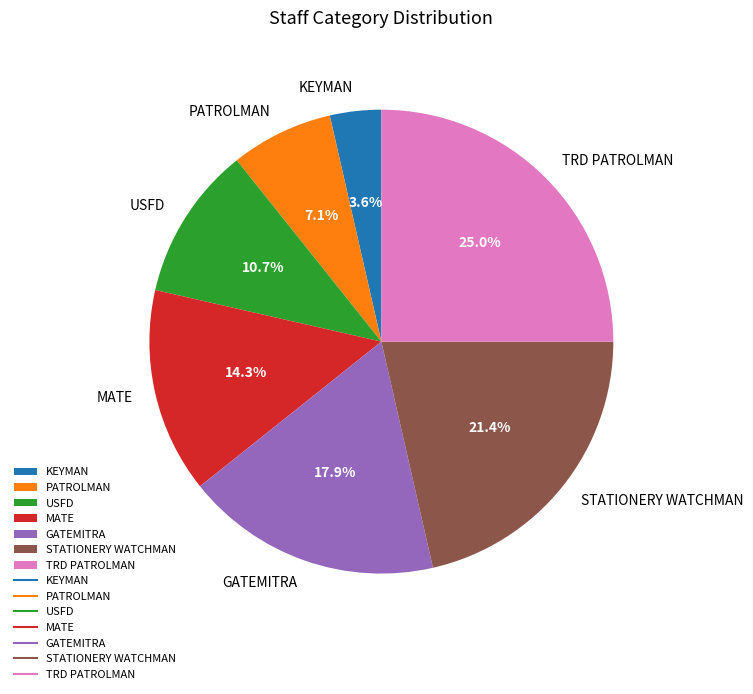

Is there any slice that represents more than half of the pie?

No